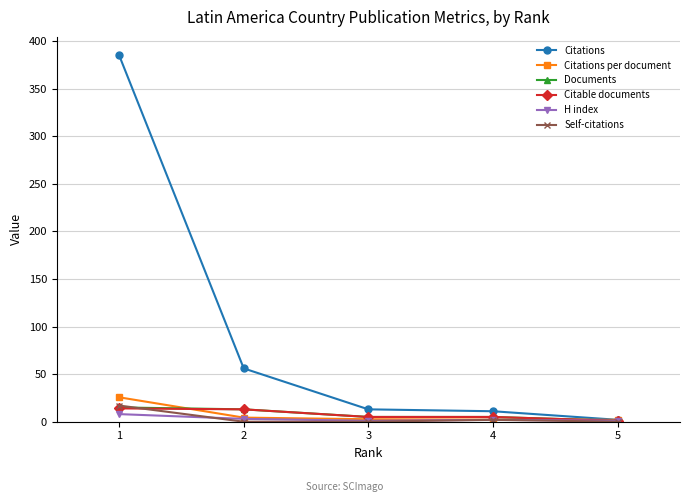

Where do Documents and Self-citations first cross each other?

1 and 2